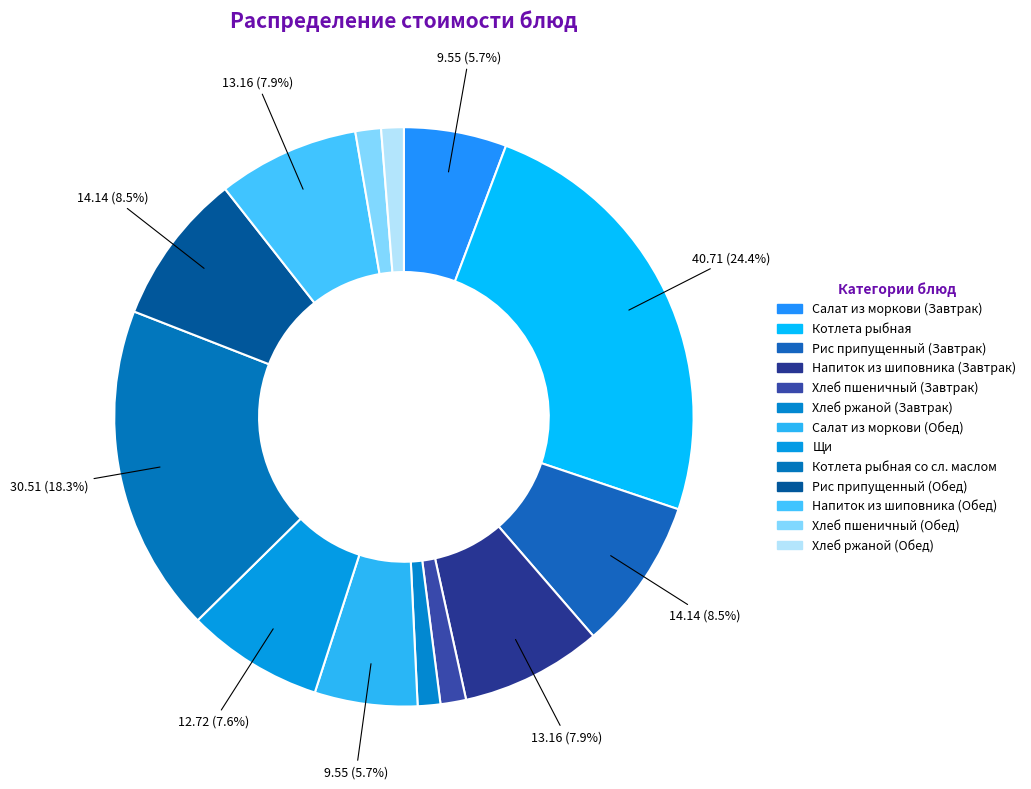

To the nearest percent, what is the average slice percentage?

8%